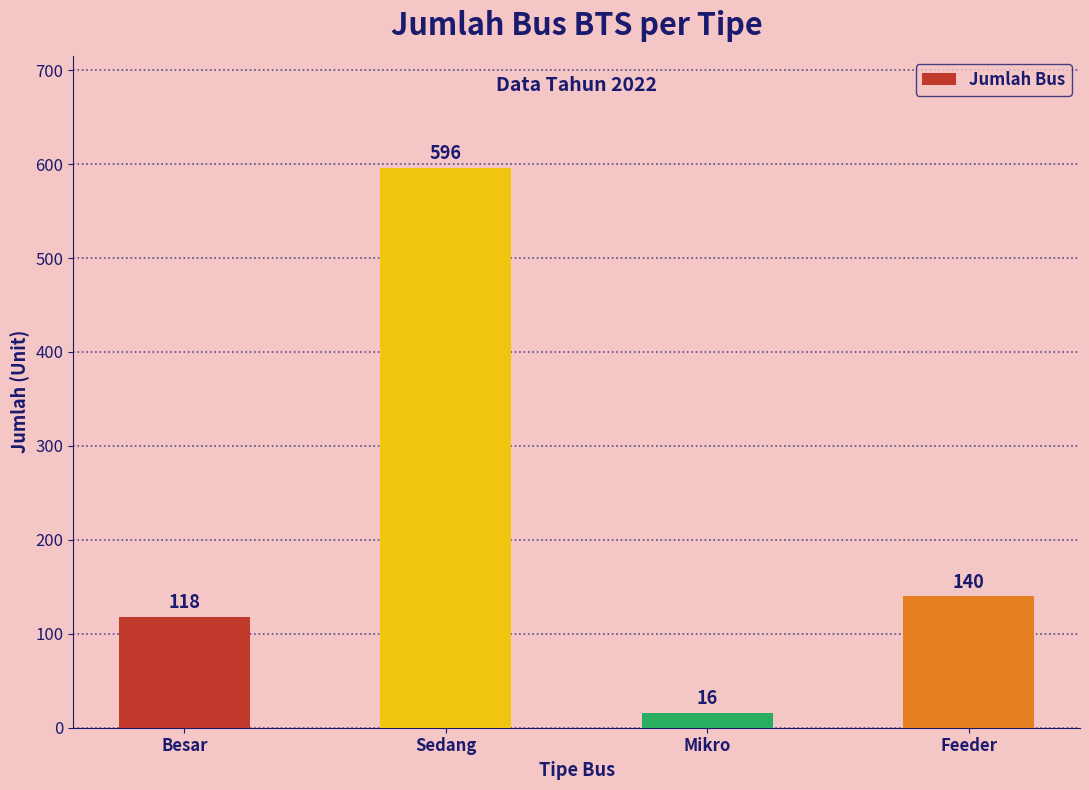

What is the change in value from Besar to Mikro?

-102